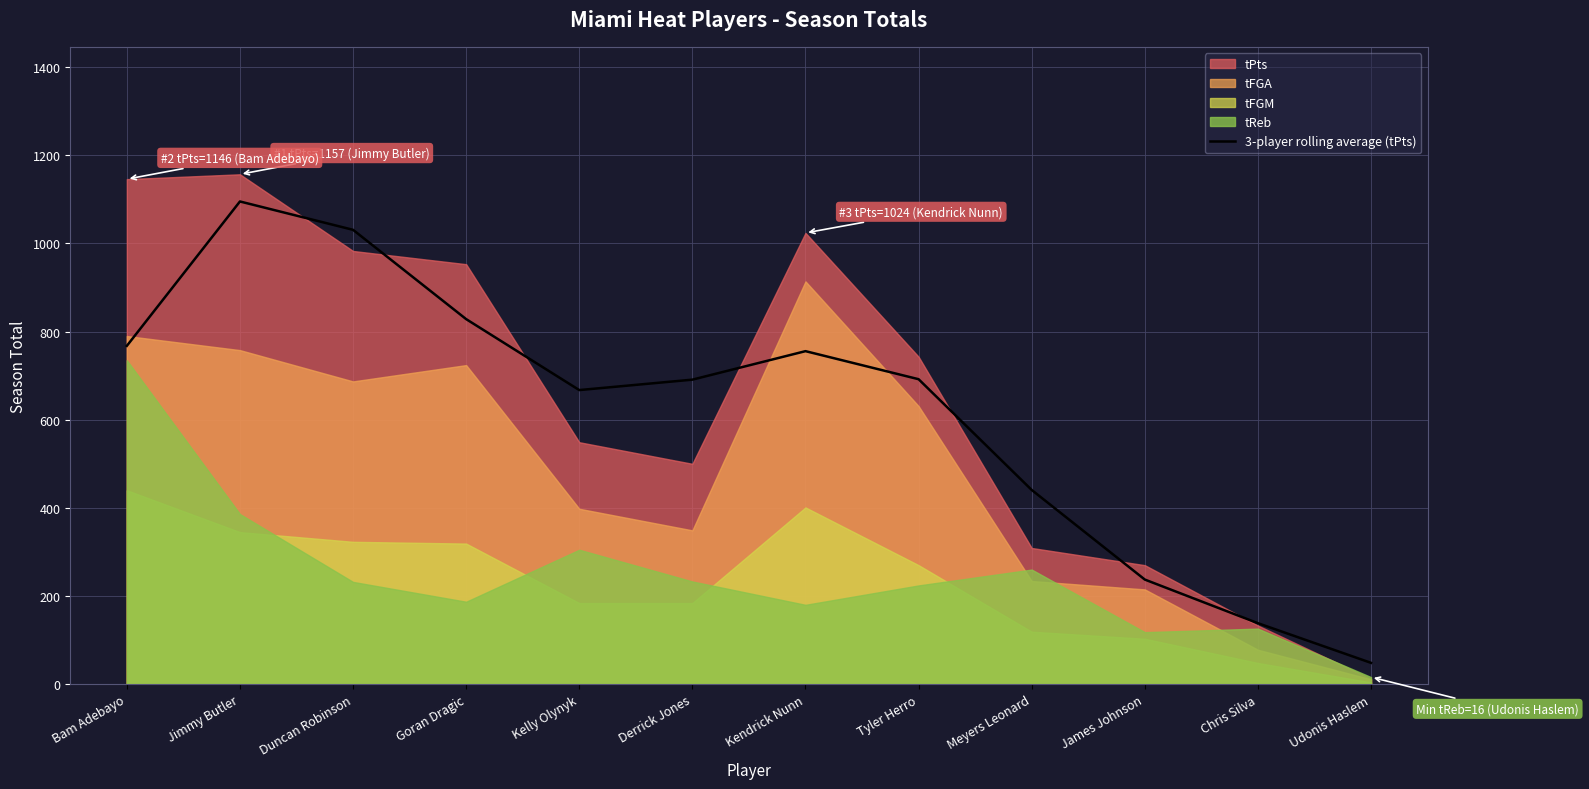

How many interior local valleys (lower than both neighbors) does the data have?

1